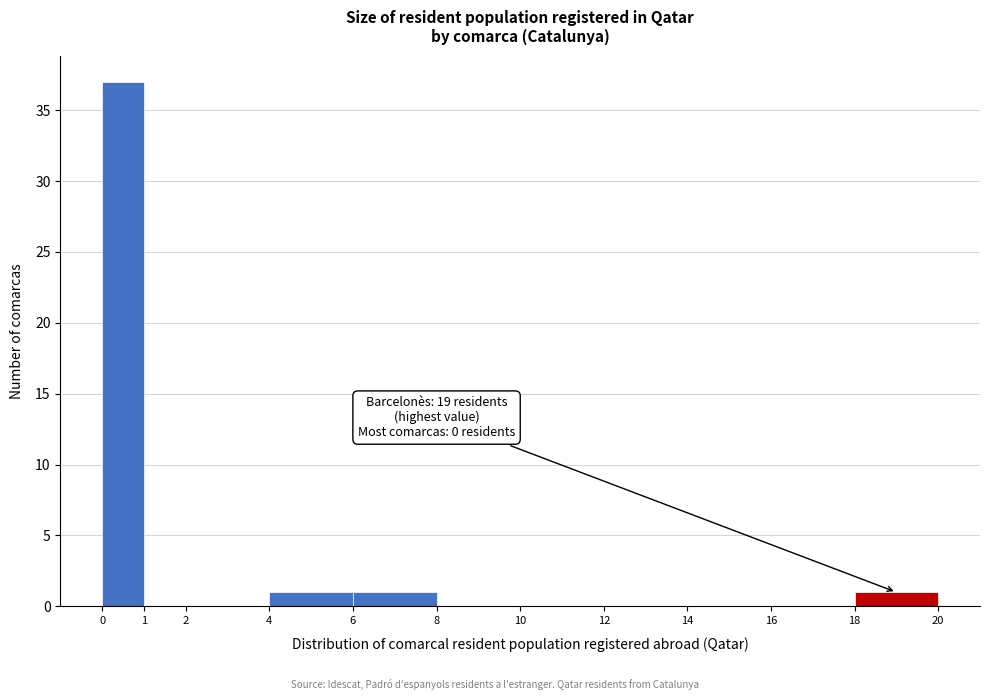

Over which range of the x-axis is the bar tallest?

0 to 1